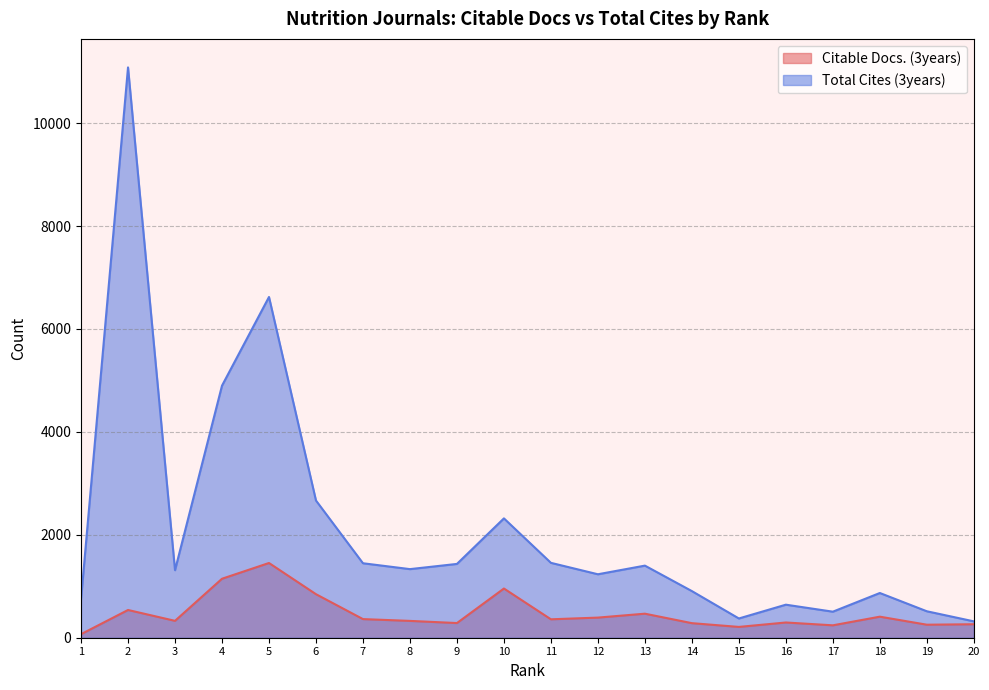

At which label does Total Cites (3years) first exceed 1333?

2